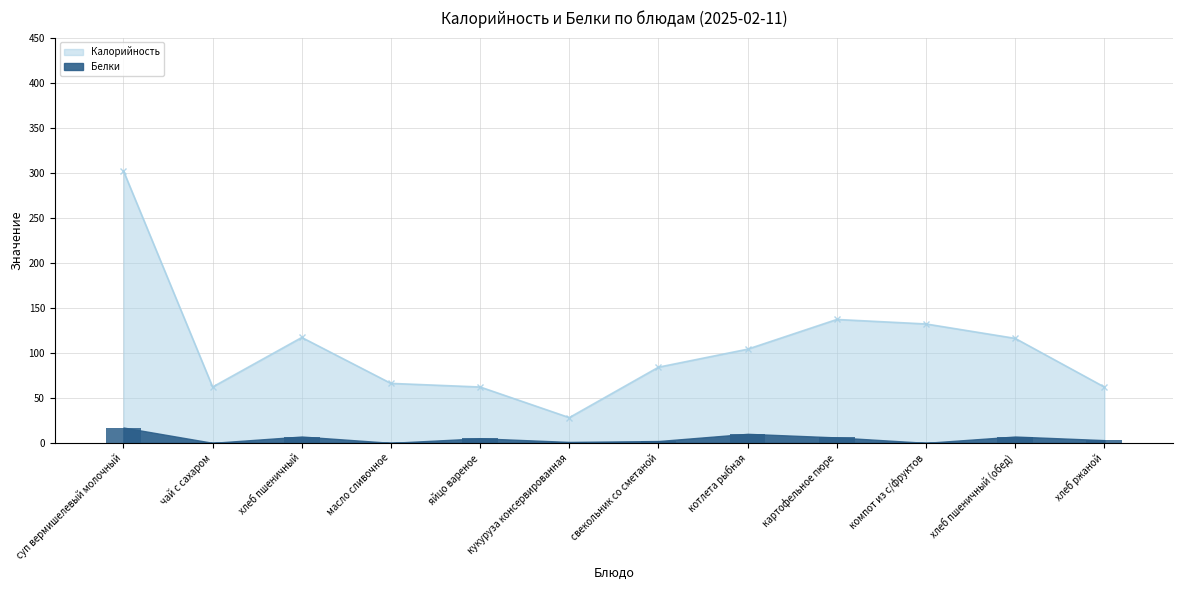

What is the difference between the Белки values at масло сливочное and картофельное пюре?

6